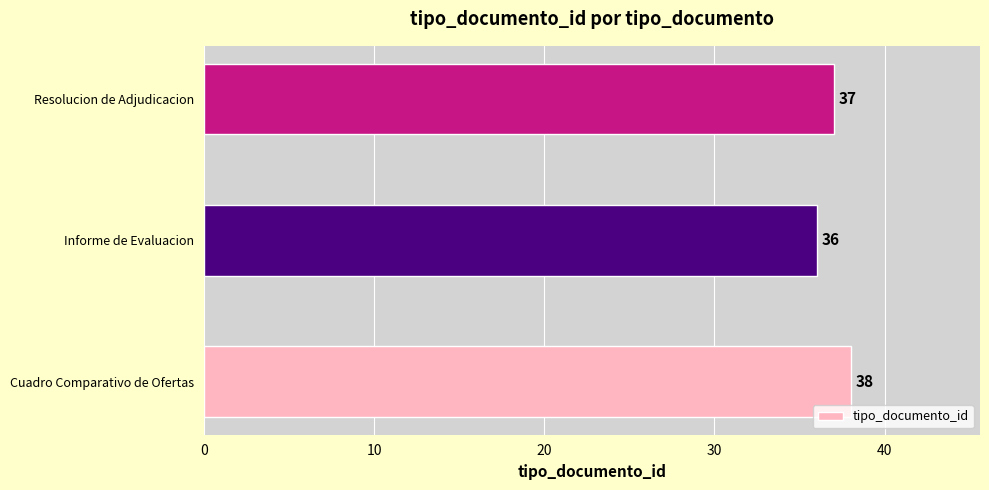

What is the ratio of the value at Informe de Evaluacion to the value at Resolucion de Adjudicacion?

1.0